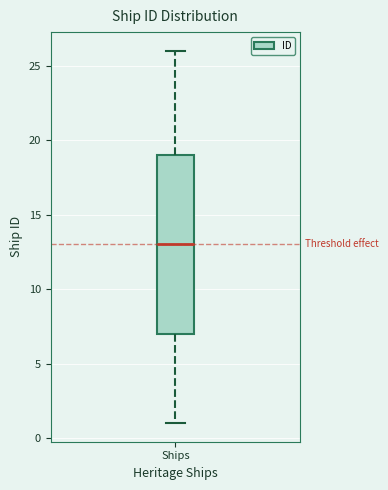

Read this box plot against the y-axis: the position of the median line, the range covered by the box, and the ends of both whiskers. The values are not printed on the chart, so give them approximately, as read against the axis.

median 13, box 7 to 19, whiskers 1 to 26